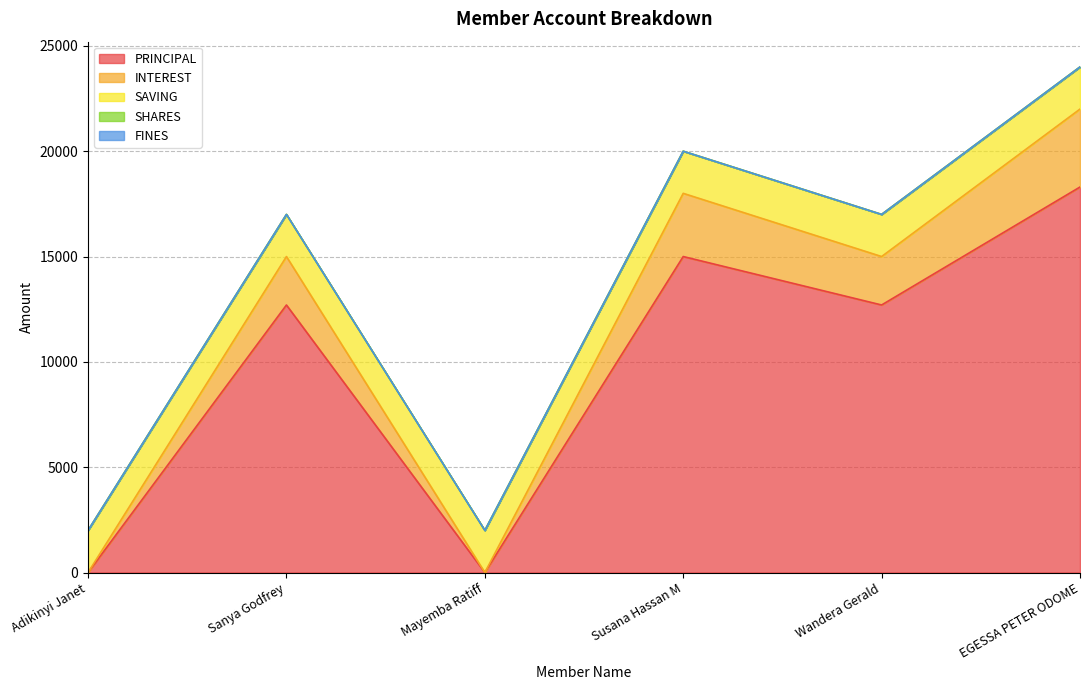

Reading left to right, what are all the values shown in this chart?

PRINCIPAL: Adikinyi Janet=0	Sanya Godfrey=12700	Mayemba Ratiff=0	Susana Hassan M=15000	Wandera Gerald=12700	EGESSA PETER ODOME=18300
INTEREST: Adikinyi Janet=0	Sanya Godfrey=2300	Mayemba Ratiff=0	Susana Hassan M=3000	Wandera Gerald=2300	EGESSA PETER ODOME=3700
SAVING: Adikinyi Janet=2000	Sanya Godfrey=2000	Mayemba Ratiff=2000	Susana Hassan M=2000	Wandera Gerald=2000	EGESSA PETER ODOME=2000
SHARES: Adikinyi Janet=0	Sanya Godfrey=0	Mayemba Ratiff=0	Susana Hassan M=0	Wandera Gerald=0	EGESSA PETER ODOME=0
FINES: Adikinyi Janet=0	Sanya Godfrey=0	Mayemba Ratiff=0	Susana Hassan M=0	Wandera Gerald=0	EGESSA PETER ODOME=0